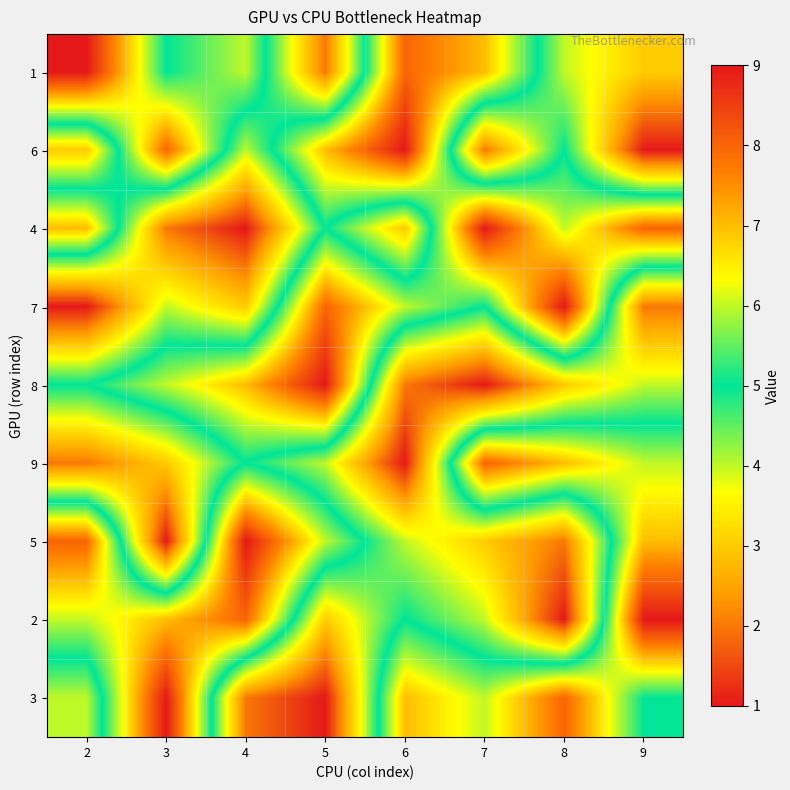

Reading right to left, list all the values displayed in this chart.

1: 9=3	8=4	7=7	6=8	5=2	4=6	3=5	2=9
6: 9=1	8=5	7=2	6=9	5=7	4=4	3=8	2=3
4: 9=8	8=6	7=9	6=3	5=5	4=1	3=2	2=7
7: 9=2	8=9	7=5	6=6	5=8	4=3	3=4	2=1
8: 9=4	8=3	7=1	6=2	5=9	4=7	3=6	2=5
9: 9=6	8=7	7=8	6=1	5=4	4=5	3=3	2=2
5: 9=7	8=2	7=3	6=4	5=6	4=9	3=1	2=8
2: 9=9	8=1	7=4	6=5	5=3	4=8	3=7	2=6
3: 9=5	8=8	7=6	6=7	5=1	4=2	3=9	2=4